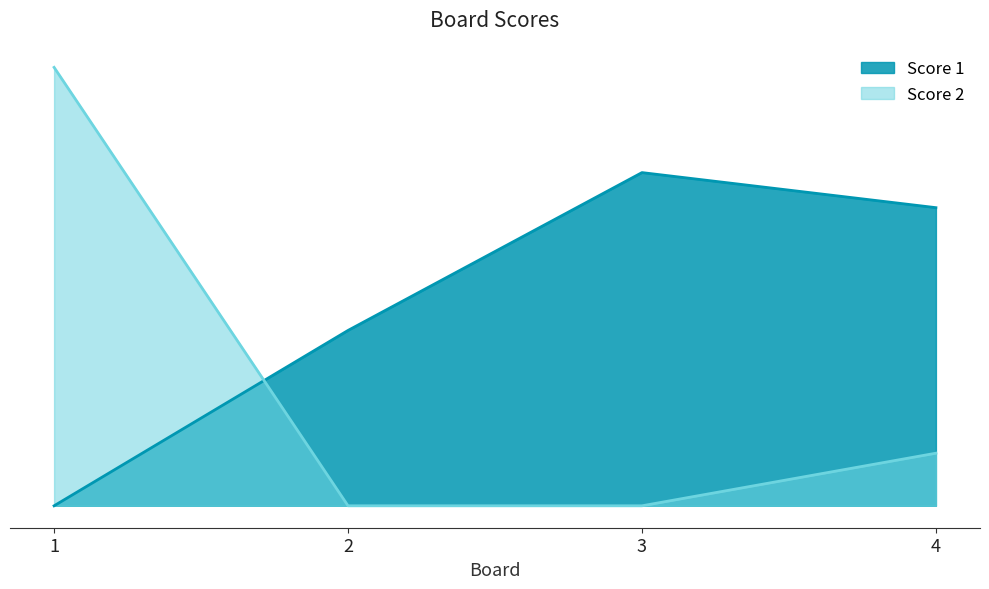

List the labels in order of Score 1 value, largest first.

3, 4, 2, 1